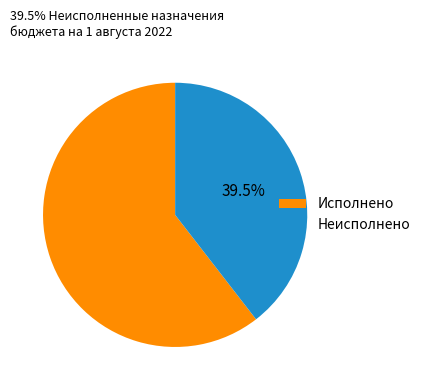

Between Исполнено and Неисполнено, which is larger?

Исполнено